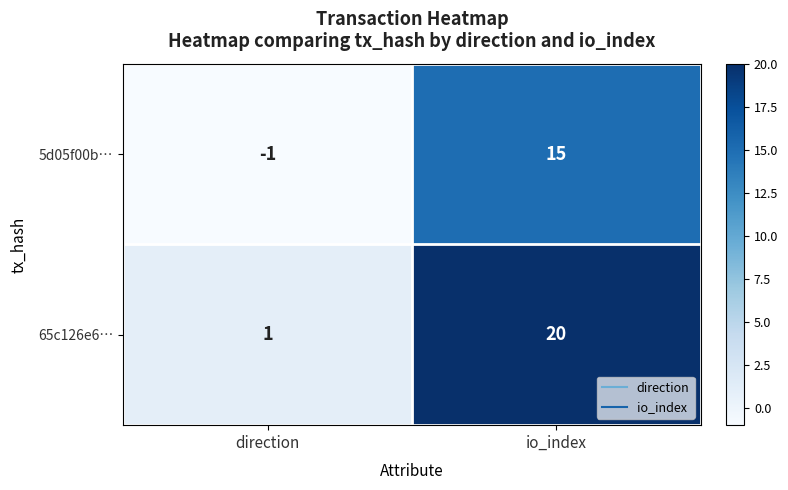

The 5d05f00b… series shows 15 at io_index. True or false?

True